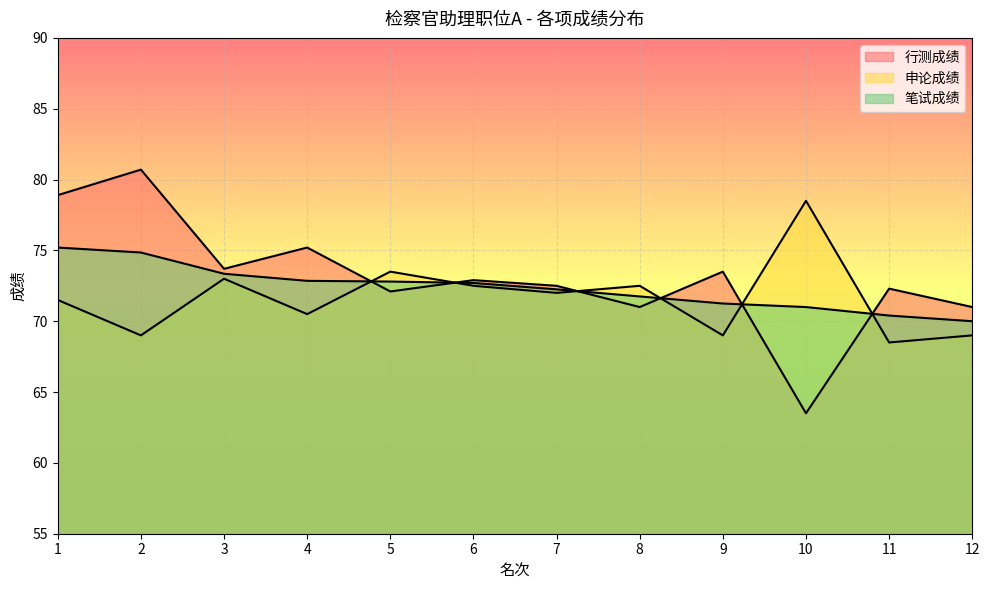

What value does the 申论成绩 series have at 4?

70.5